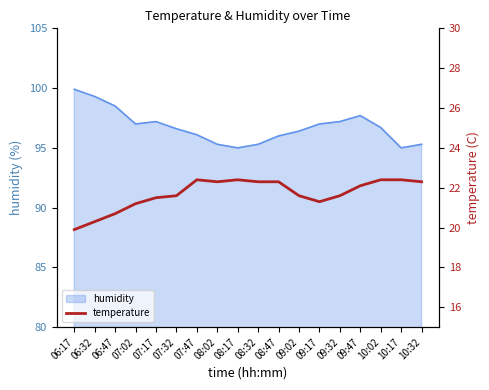

Is it true that humidity equals 139.7 at 06:47?

False